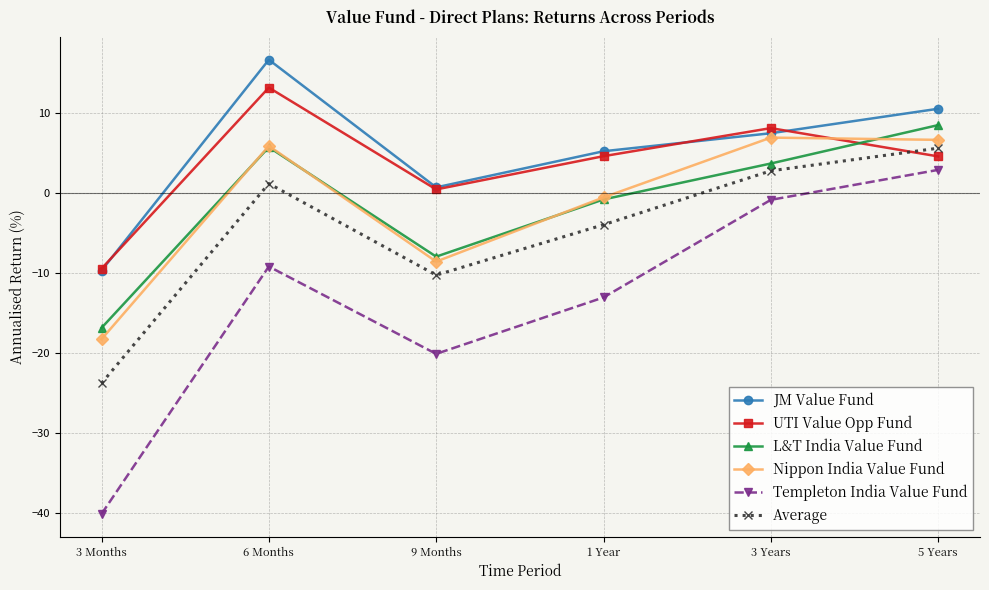

At which label does Templeton India Value Fund first exceed -9?

3 Years